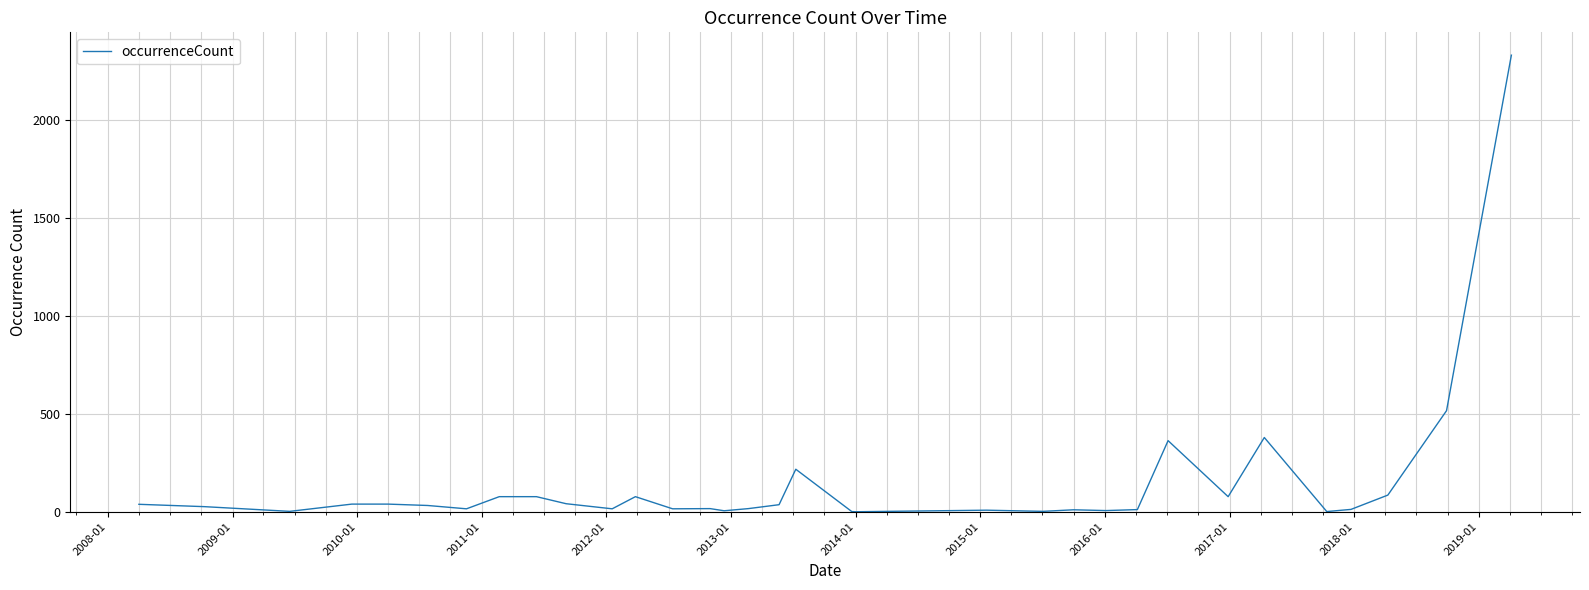

How many lines are shown in the chart?

1